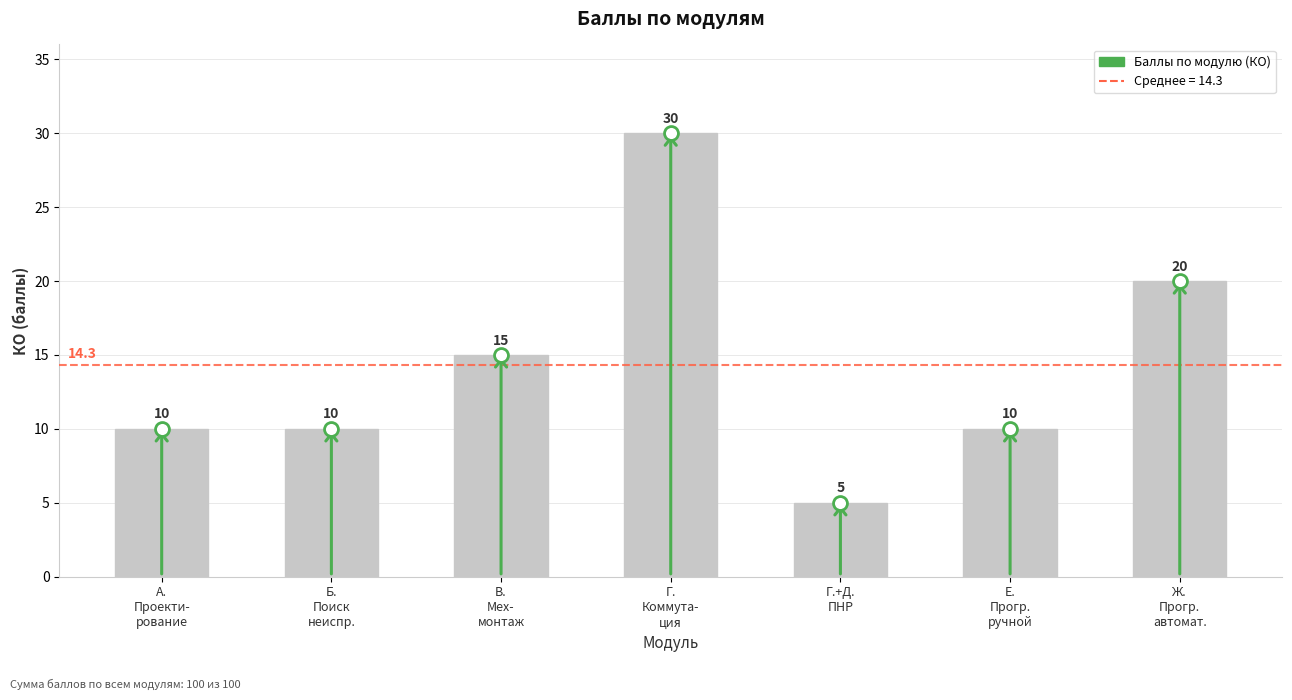

Count the values in the range 10 to 20.

5